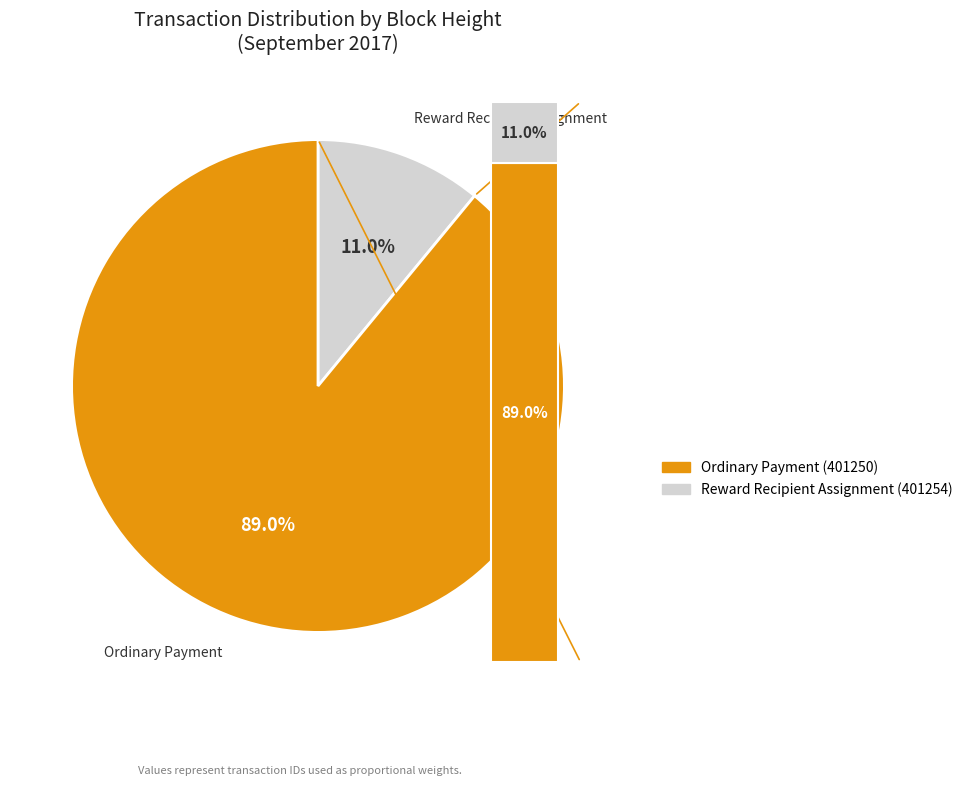

Which slice represents more than half of the pie?

401250